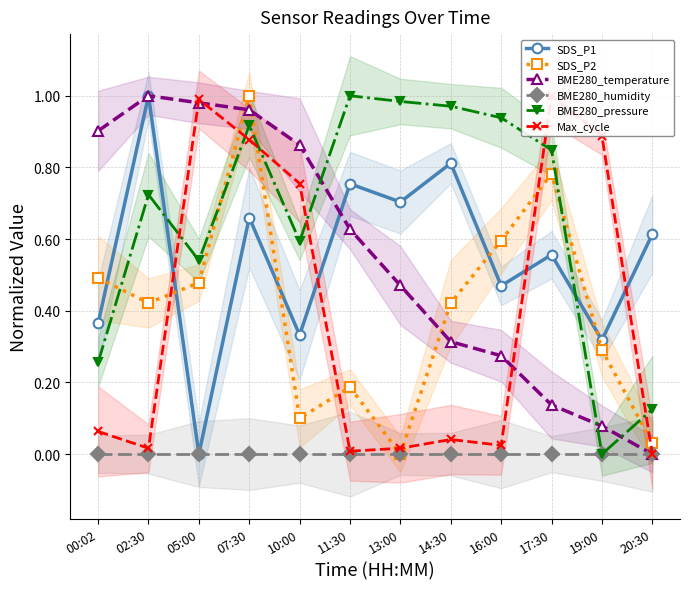

The value of SDS_P2 at 07:30 is 1.0. True or false?

True